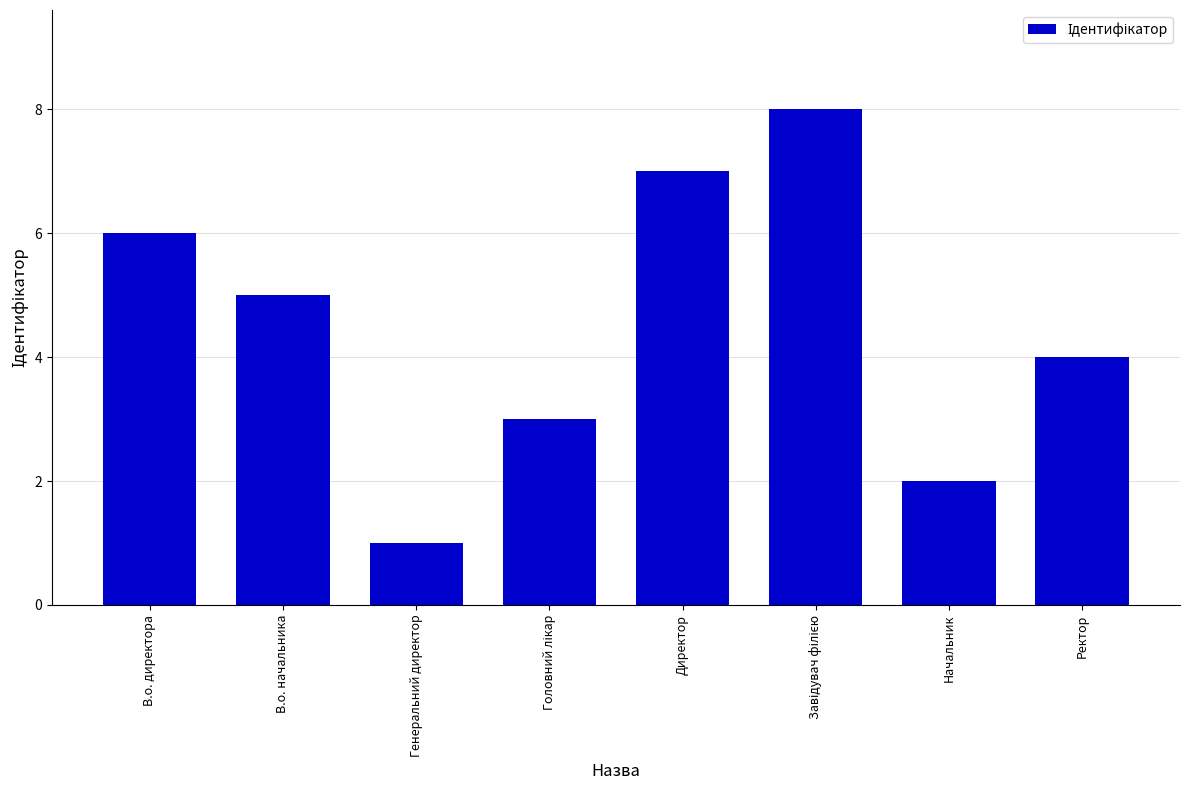

Approximately how many times larger is the value at Ректор compared to Директор?

0.6